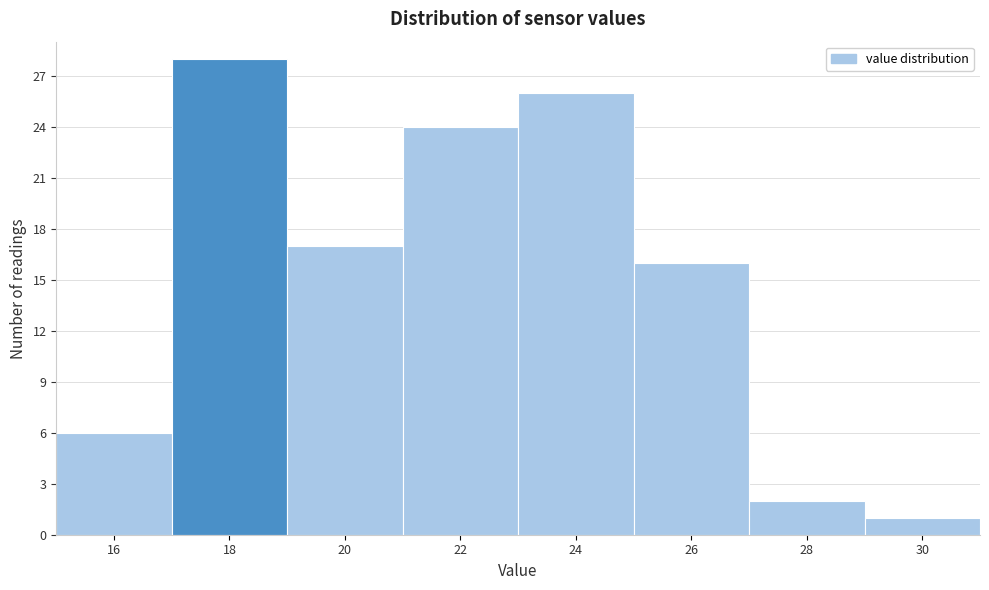

Reading left to right, transcribe all the data shown in this chart.

16=6	18=28	20=17	22=24	24=26	26=16	28=2	30=1